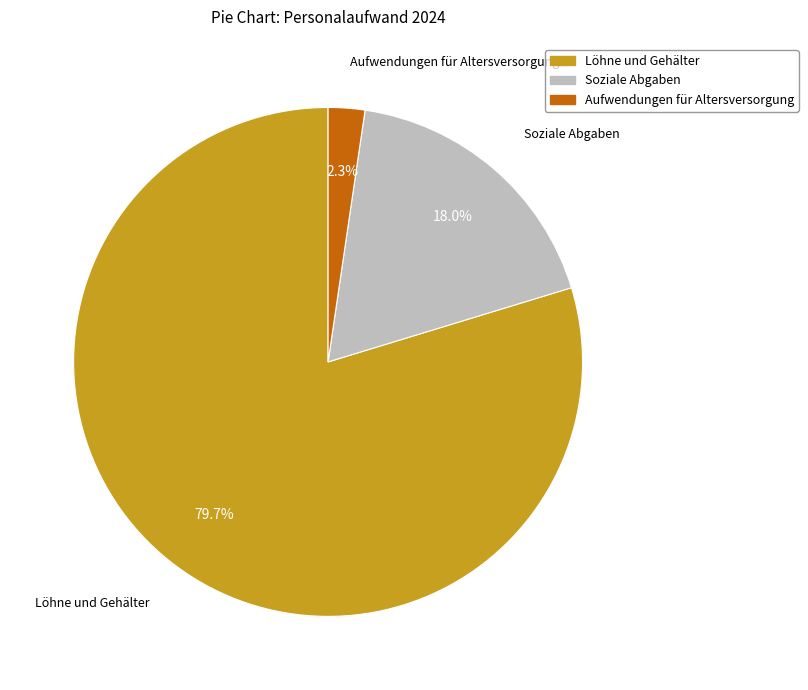

To the nearest percent, what percentage of the pie is Soziale Abgaben?

18%